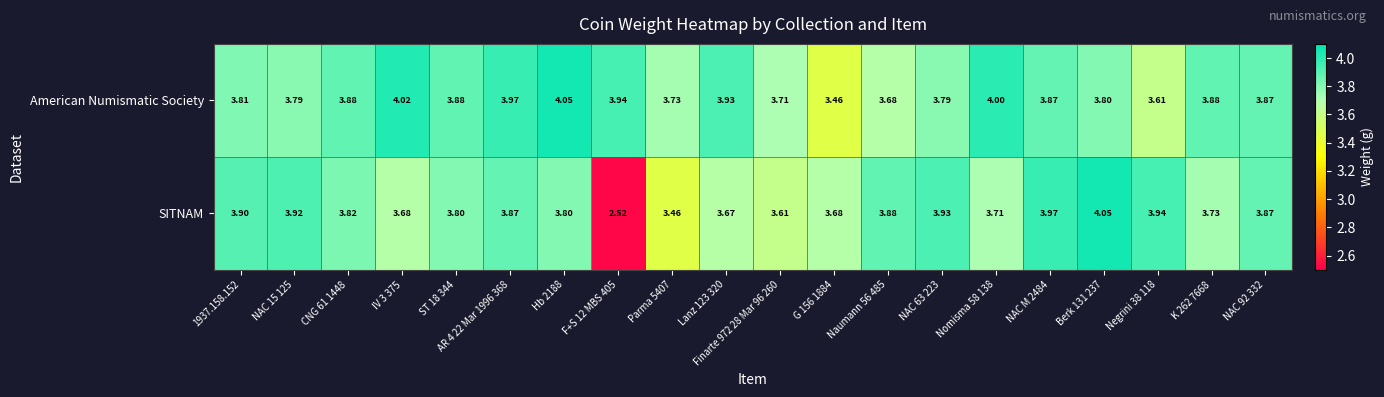

Which series changed the most between Hb 2188 and K 262 7668?

American Numismatic Society